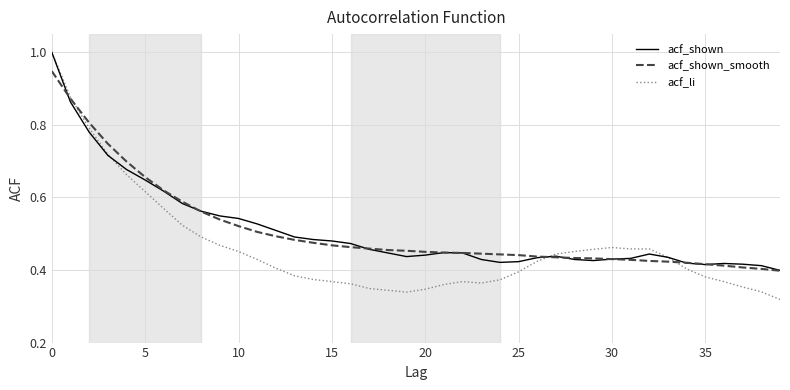

Which series has the widest spread of values?

acf_li